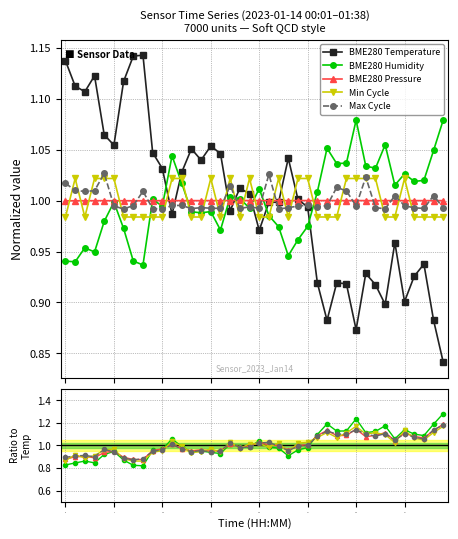

Is the value of Max Cycle at 30 greater than the value of BME280 Pressure at 17?

No